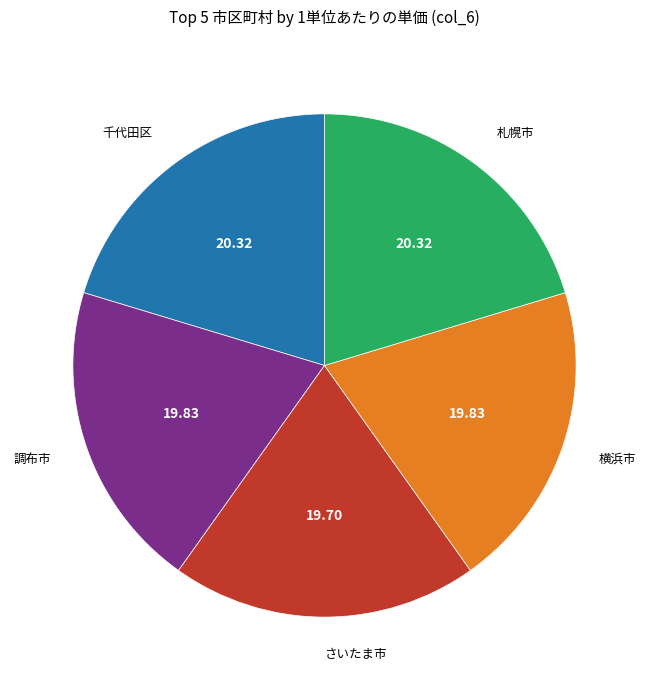

Is there a majority slice in this chart?

No